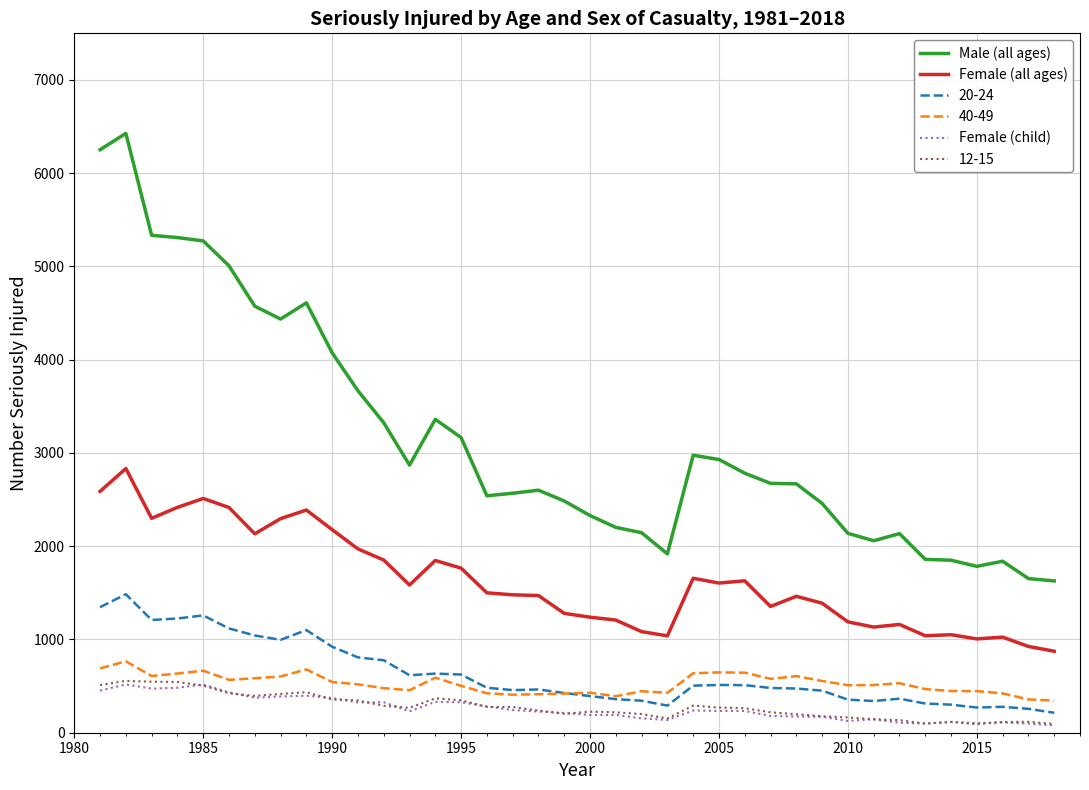

Which series has the largest range (max minus min)?

Male (all ages)